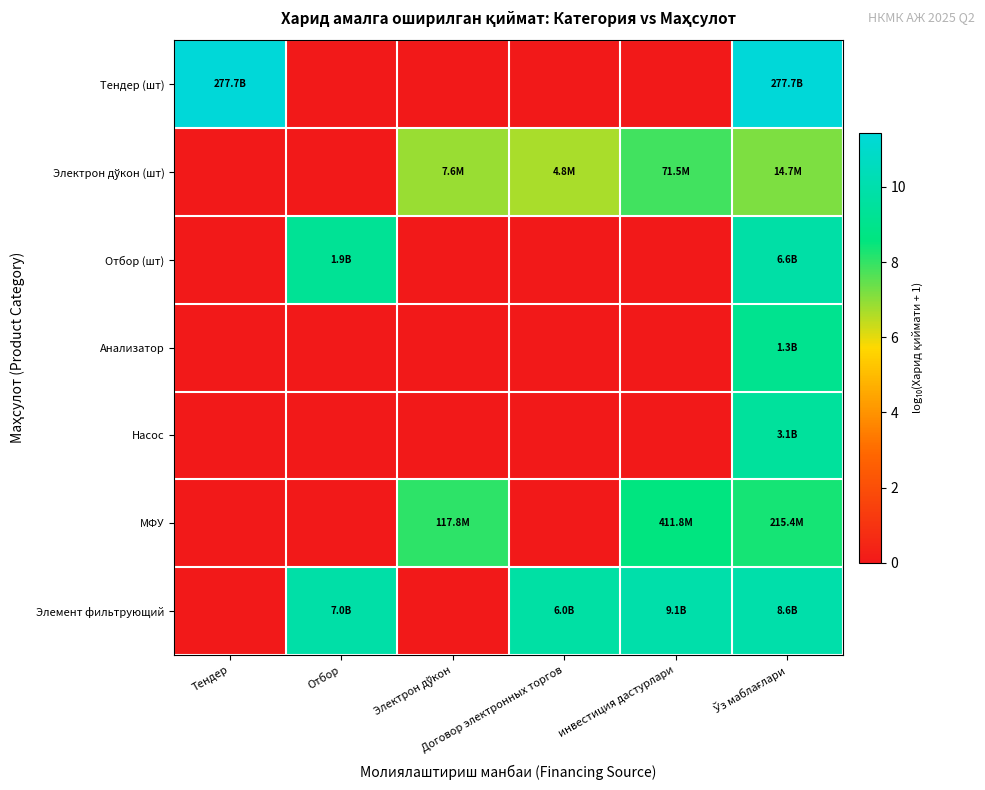

How many data points does each series have?

6